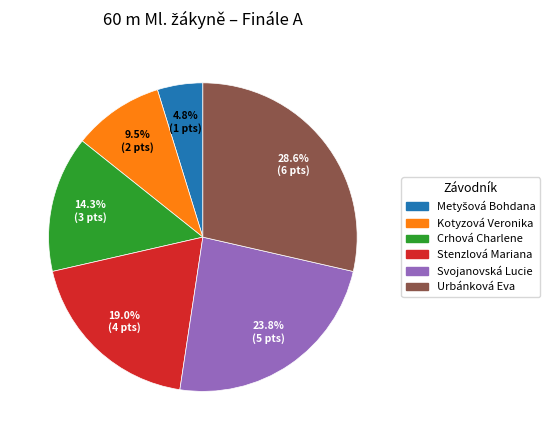

Count the number of slices in the pie.

6